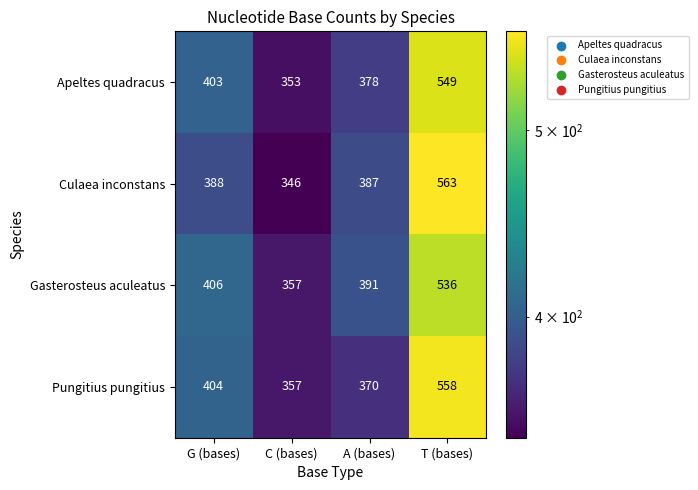

Where is Gasterosteus aculeatus nearest to the value 446?

G (bases)